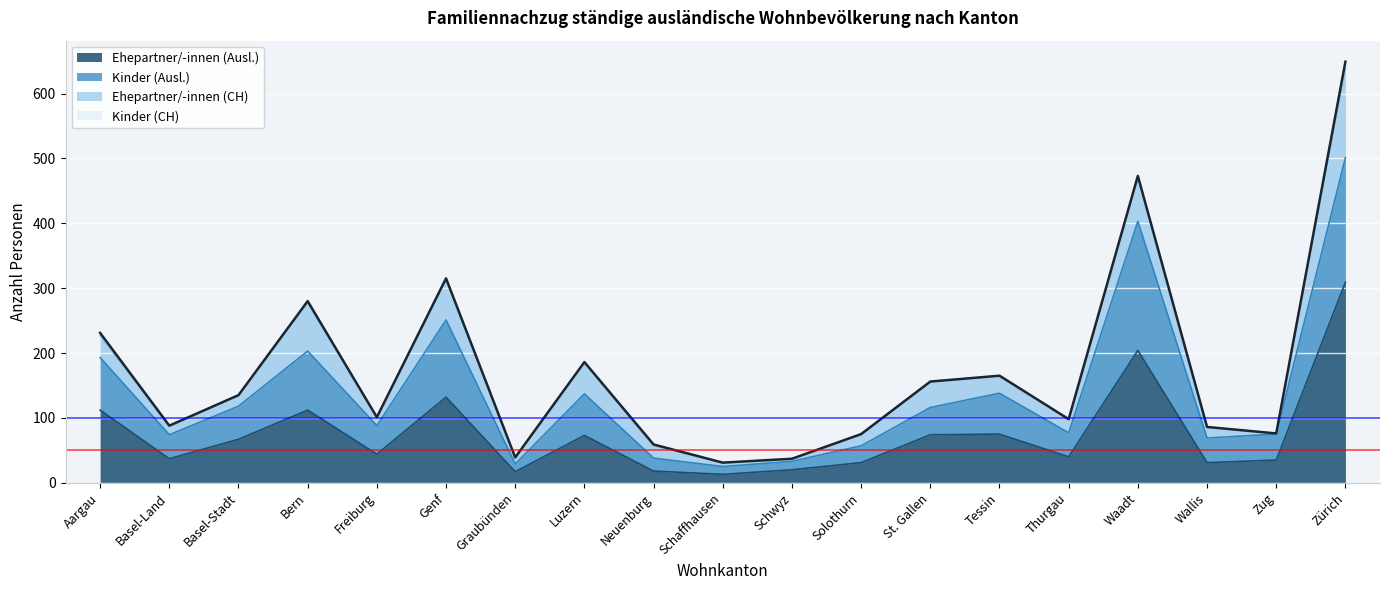

Is it true that Ehepartner/-innen (Ausl.) equals 169 at Bern?

False